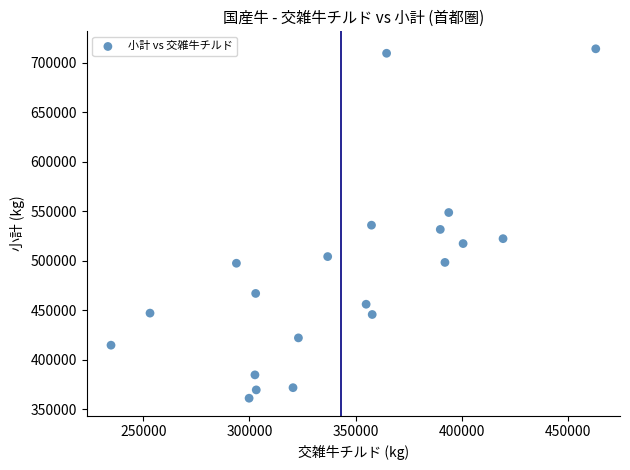

What is the range of X values (max minus min)?

228258